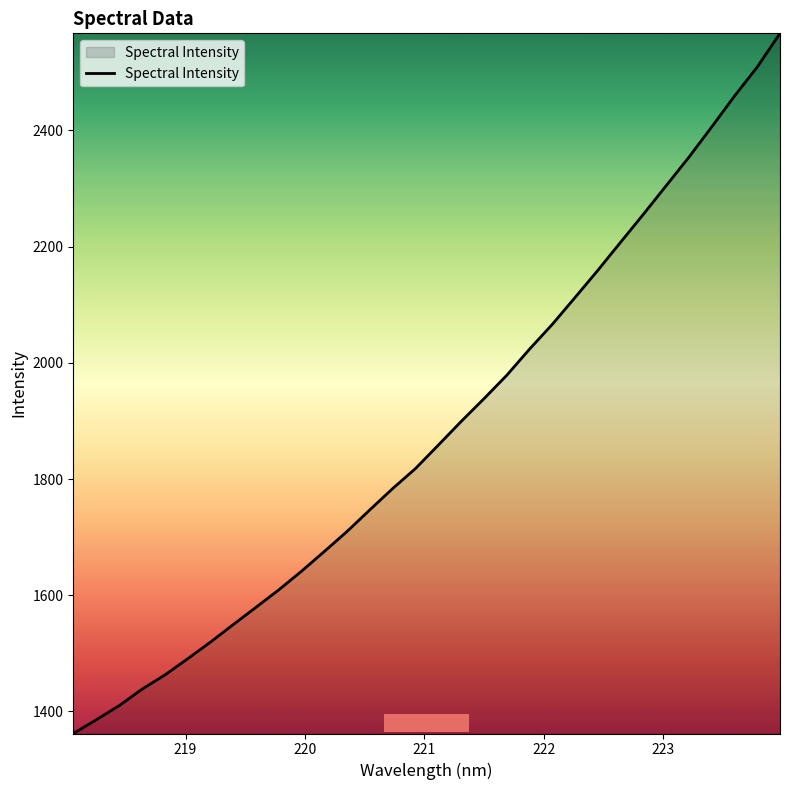

What is the minimum value shown in the chart?

1361.9